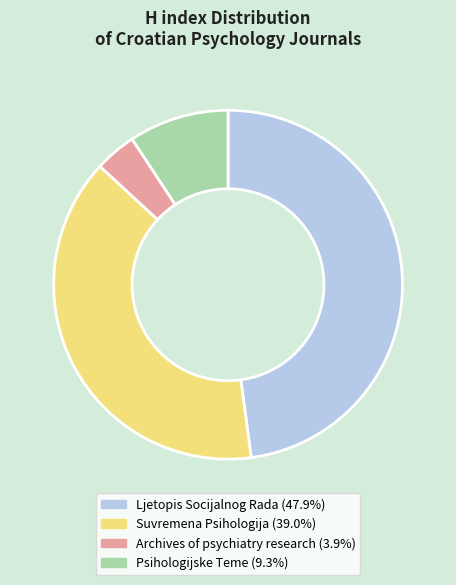

Combined, do Suvremena Psihologija and Psihologijske Teme account for over 50%?

No